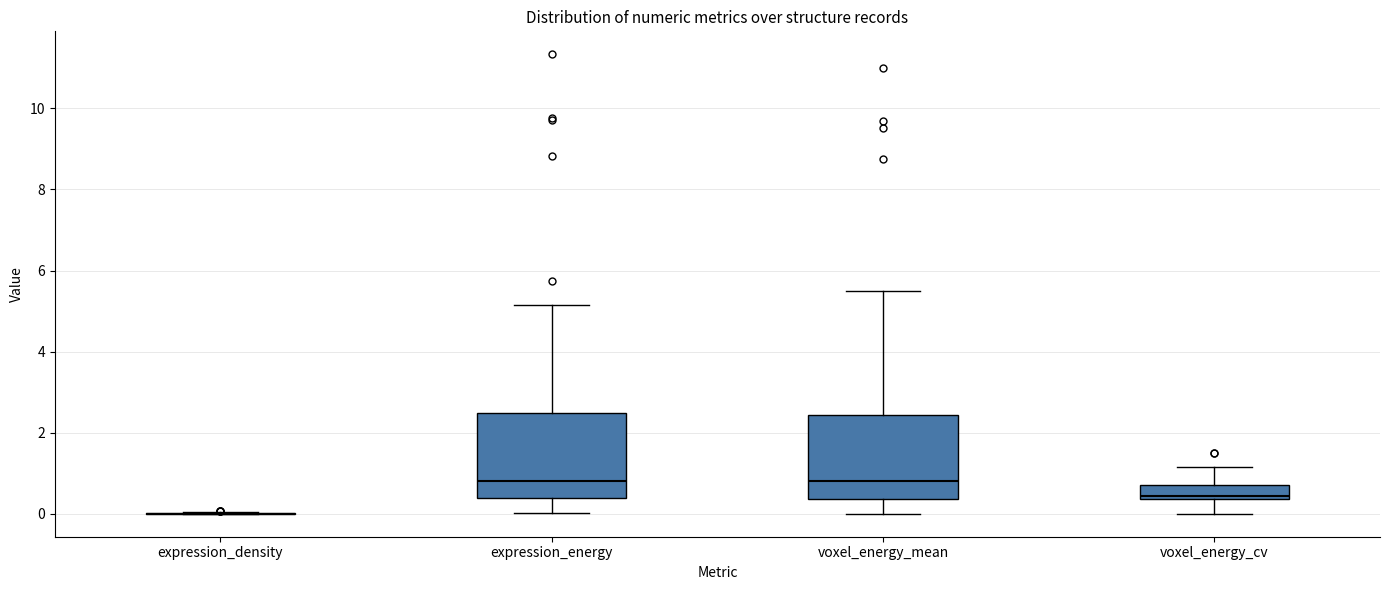

Reading left to right, read every box against the y-axis: the position of its median line, the range the box covers, and the ends of its whiskers. The values are not printed on the chart, so give them approximately, as read against the axis.

expression_density: box collapsed to a line at 0.0, whiskers 0.0 to 0.0
expression_energy: median 0.8, box 0.4 to 2.4, whiskers 0.0 to 5.2
voxel_energy_mean: median 0.8, box 0.4 to 2.4, whiskers 0.0 to 5.4
voxel_energy_cv: median 0.4 (just above the box's lower edge), box 0.4 to 0.8, whiskers 0.0 to 1.2